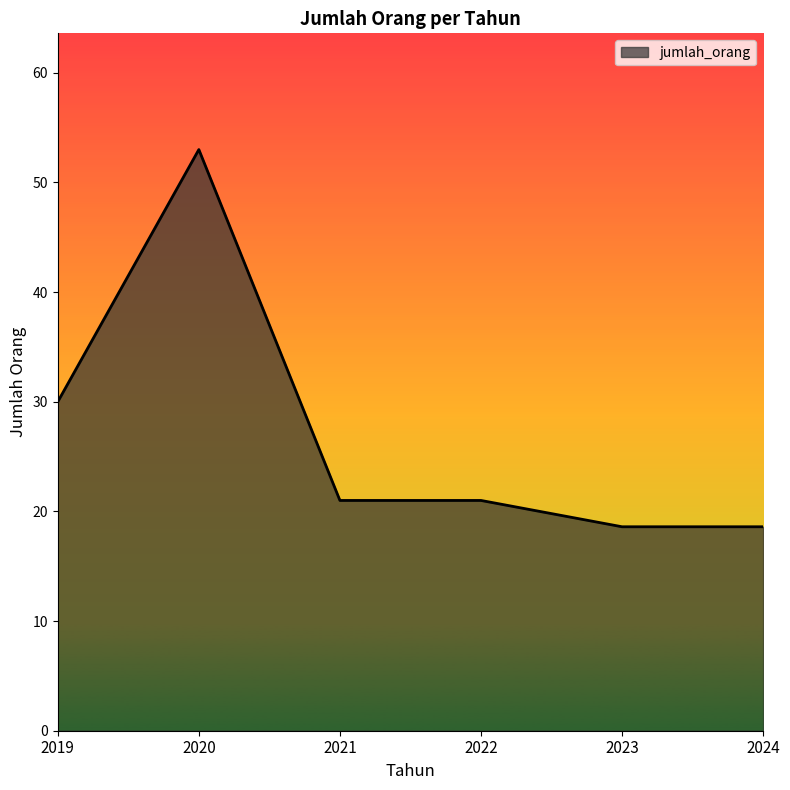

True or false: the data shows 4.8 at 2024.

False